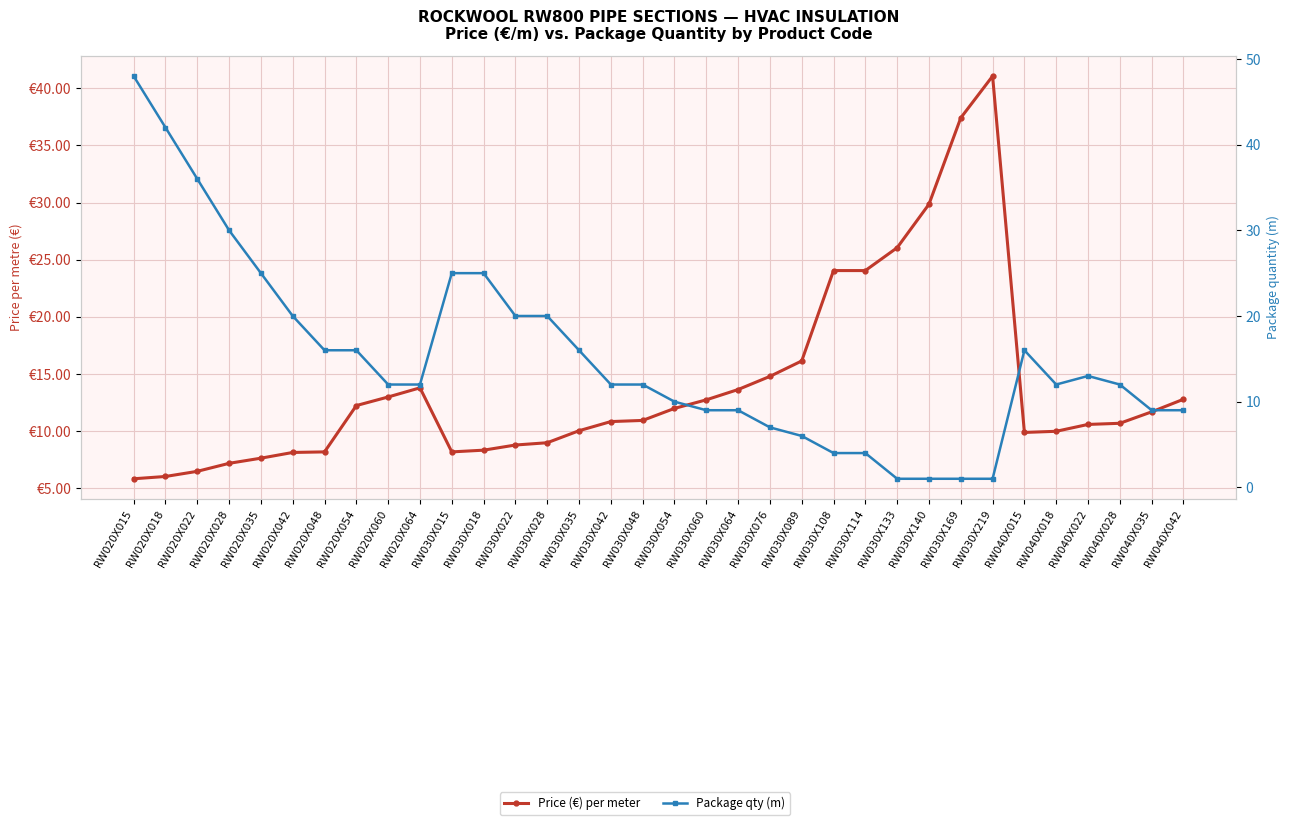

How many categories are shown in the chart?

34